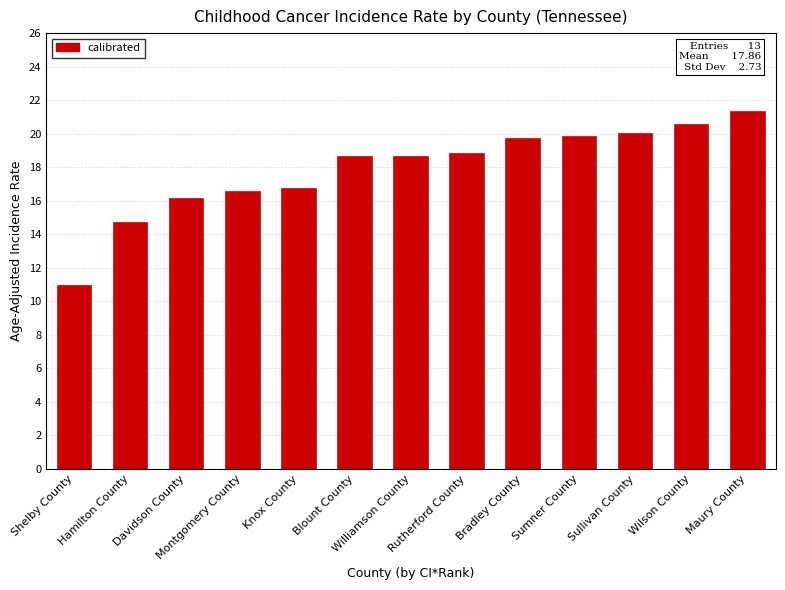

What is the ratio of the value at Montgomery County to the value at Hamilton County?

1.1